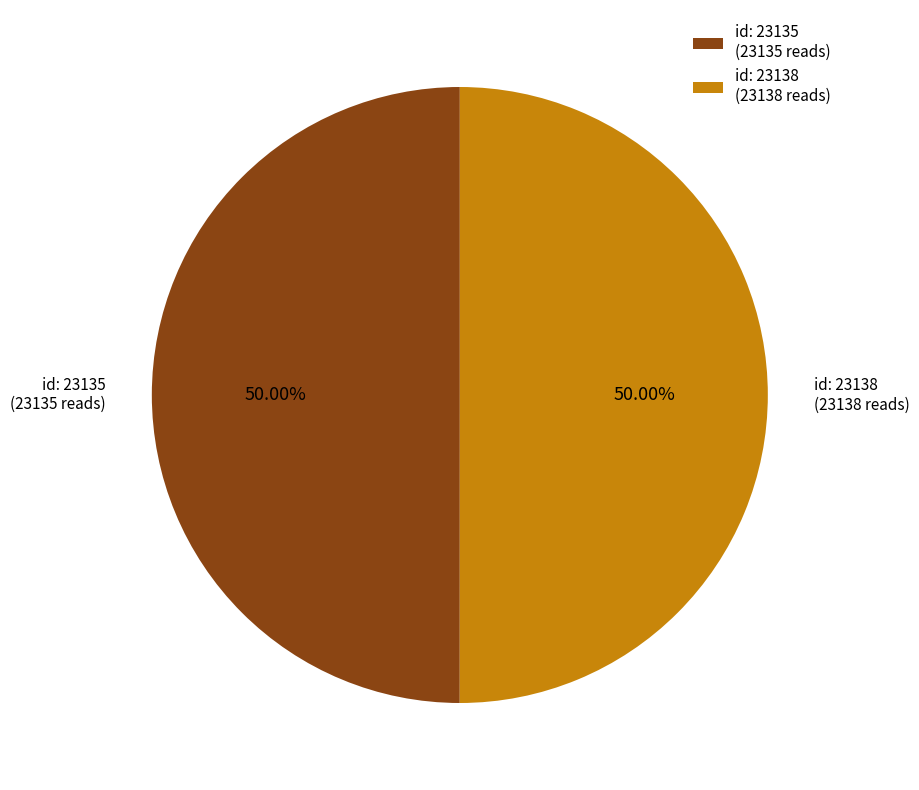

What is the ratio of the value at id: 23135 (23135 reads) to the value at id: 23138 (23138 reads)?

1.0